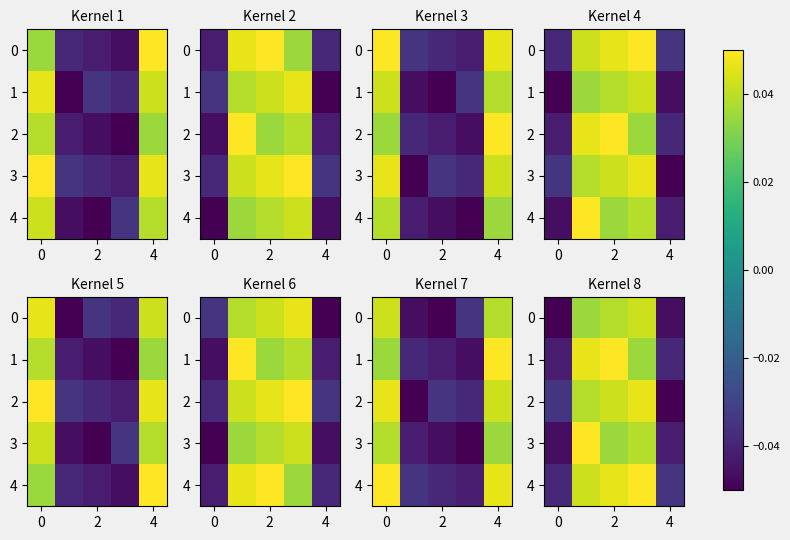

How many values in 4 are above zero?

3